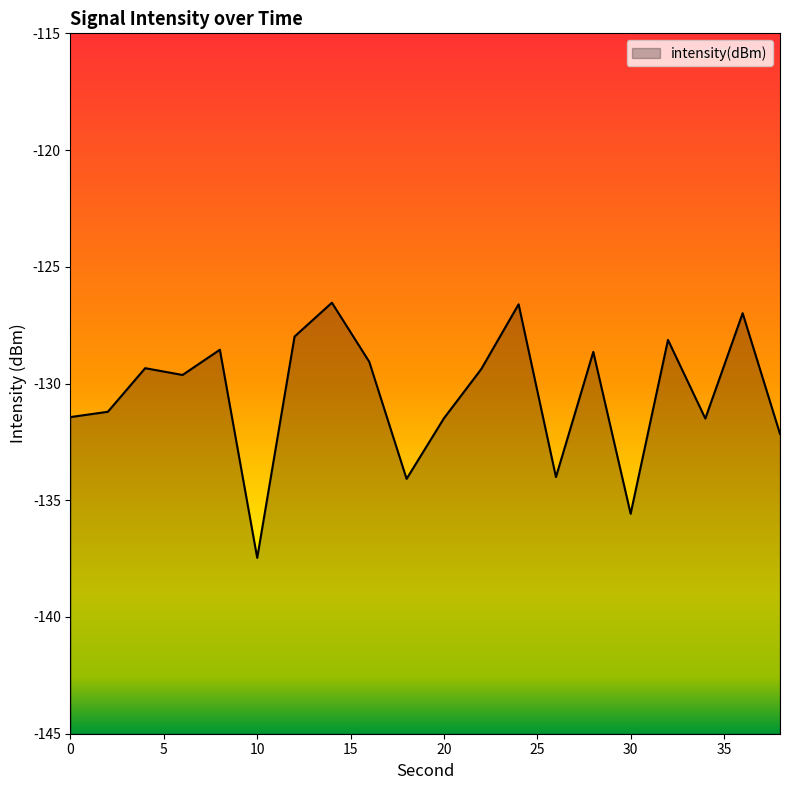

Which category has the lowest value across all series?

10